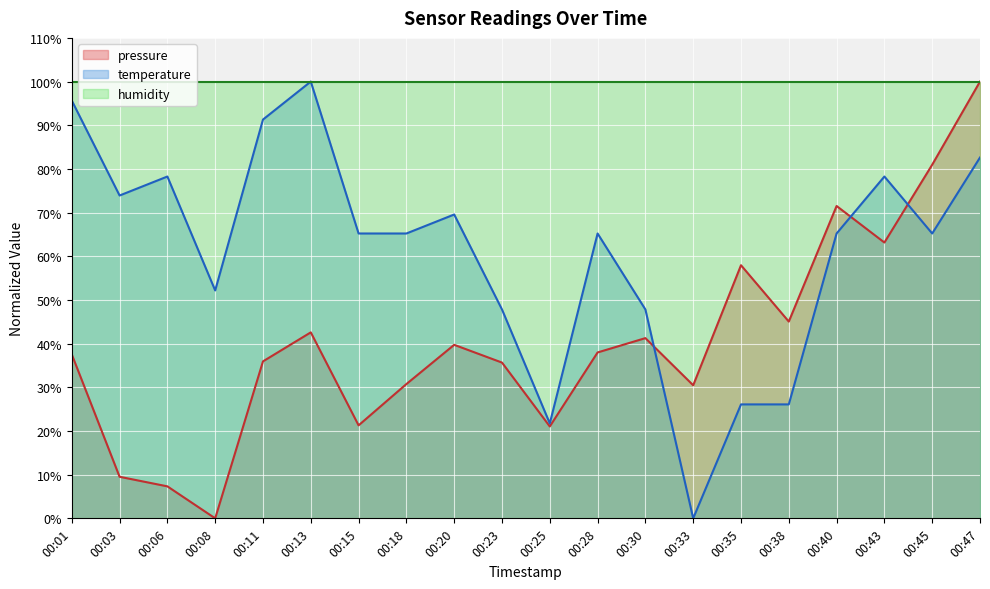

Rank the series at 00:28 from lowest to highest value.

pressure, temperature, humidity